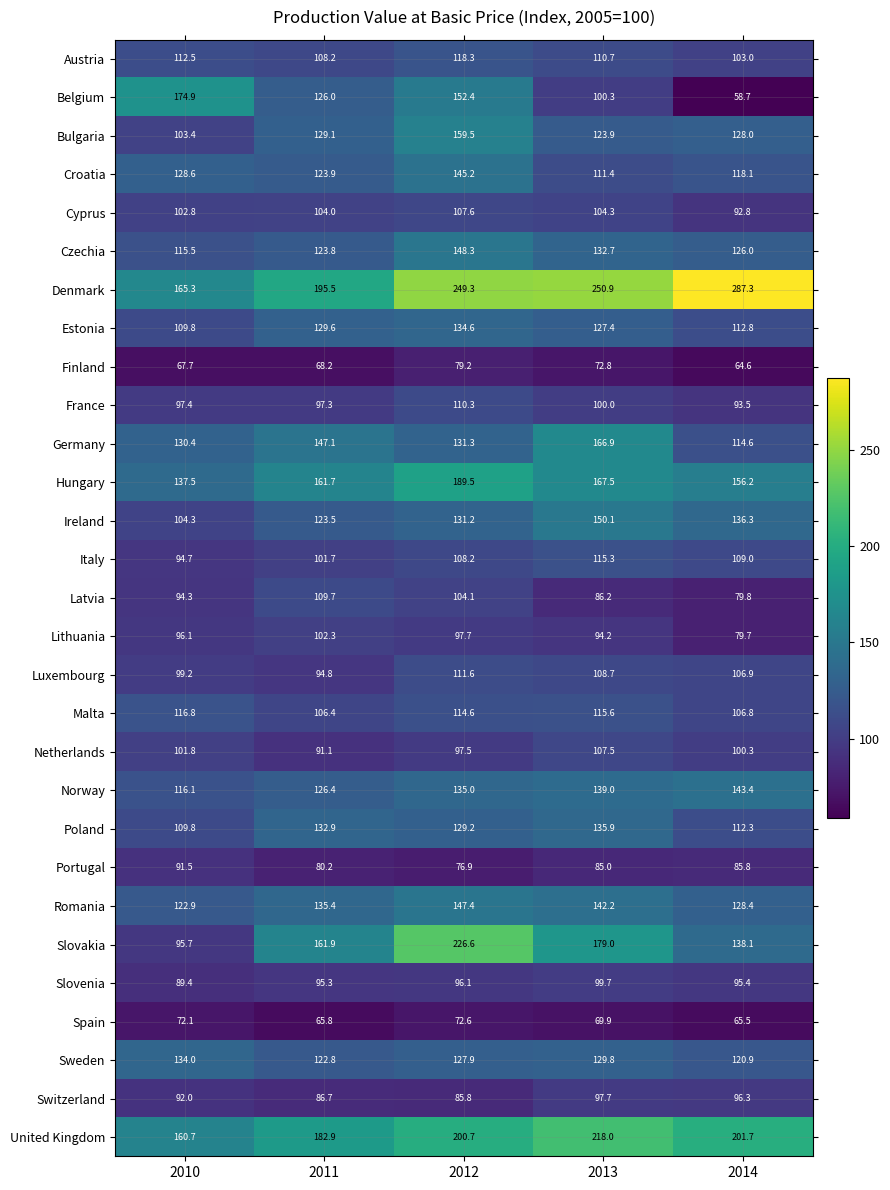

Which label corresponds to the smallest value in the chart?

2014